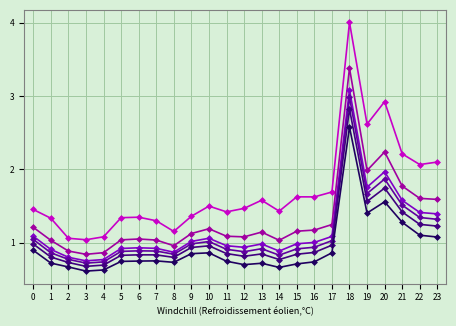

What is the spread (max minus min) of values at 6?

0.6